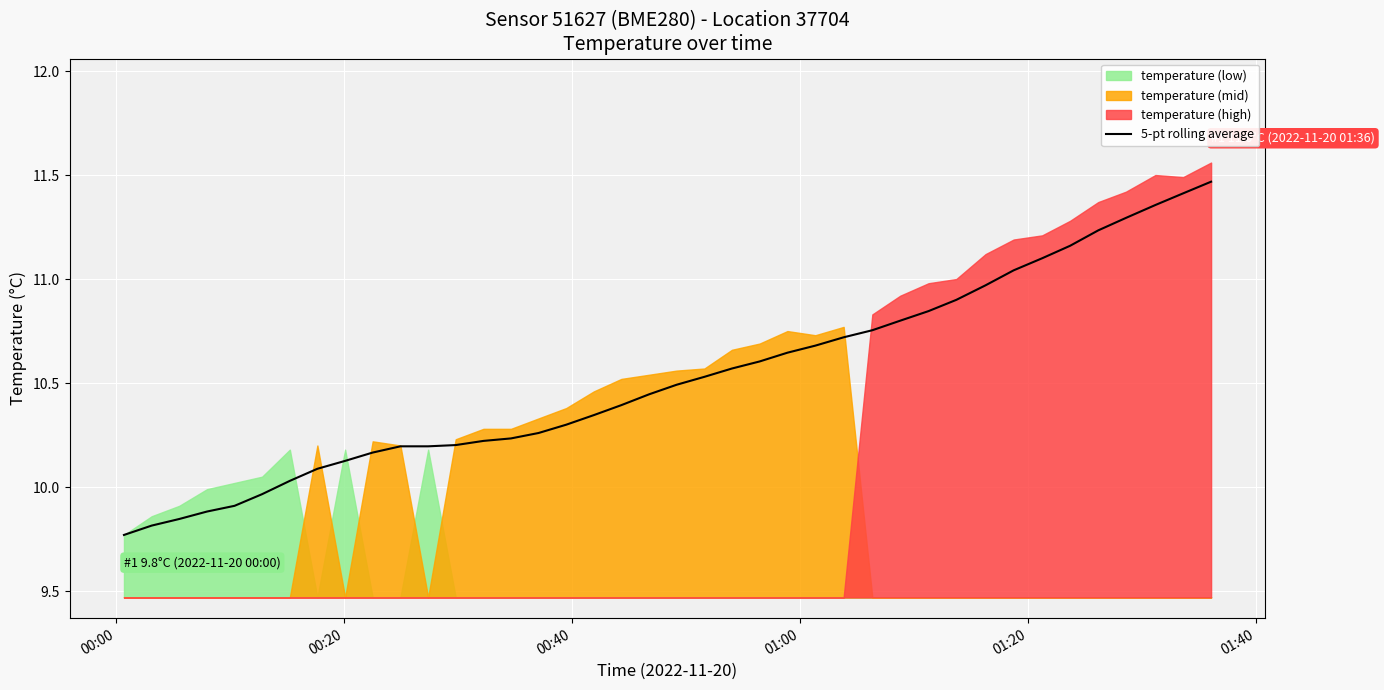

Reading left to right, extract all data points from this chart.

9.8	9.8	9.8	9.9	9.9	10.0	10.0	10.1	10.1	10.2	10.2	10.2	10.2	10.2	10.2	10.3	10.3	10.3	10.4	10.4	10.5	10.5	10.6	10.6	10.6	10.7	10.7	10.8	10.8	10.8	10.9	11.0	11.0	11.1	11.2	11.2	11.3	11.4	11.4	11.5